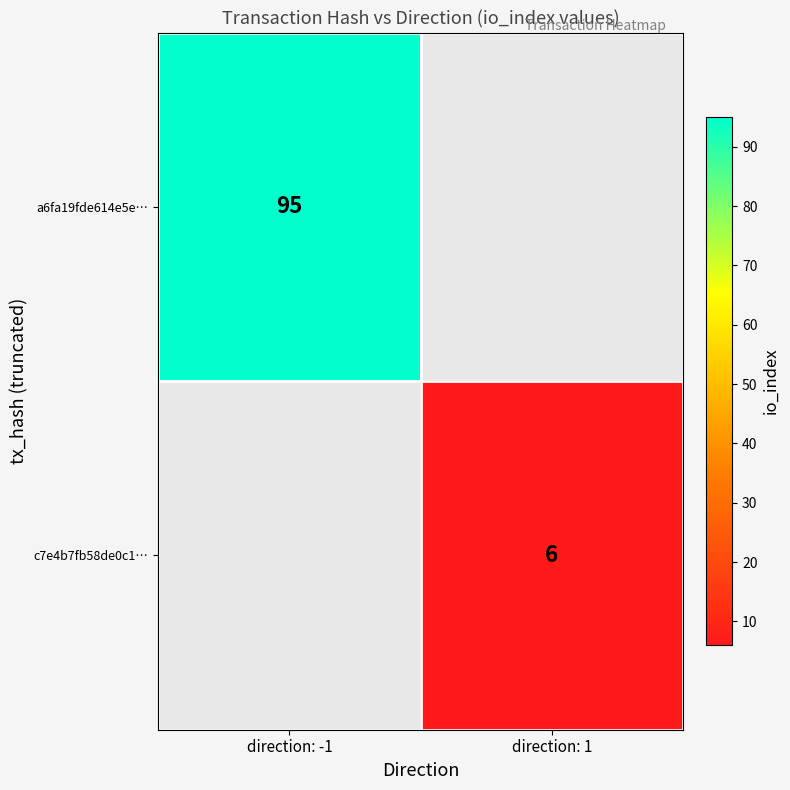

The value of a6fa19fde614e5e… at direction: -1 is 95. True or false?

True